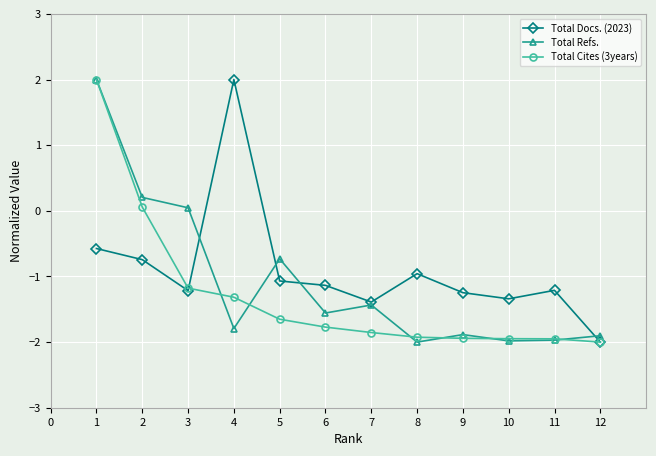

What is the minimum value shown in the chart?

-2.0